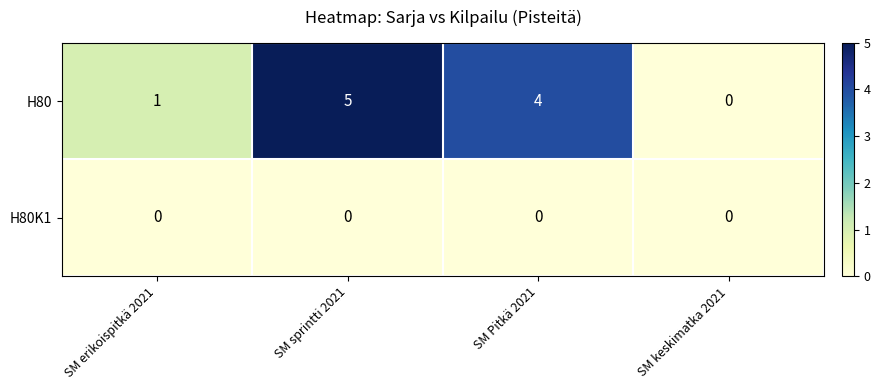

Which series changed the most between SM sprintti 2021 and SM keskimatka 2021?

H80